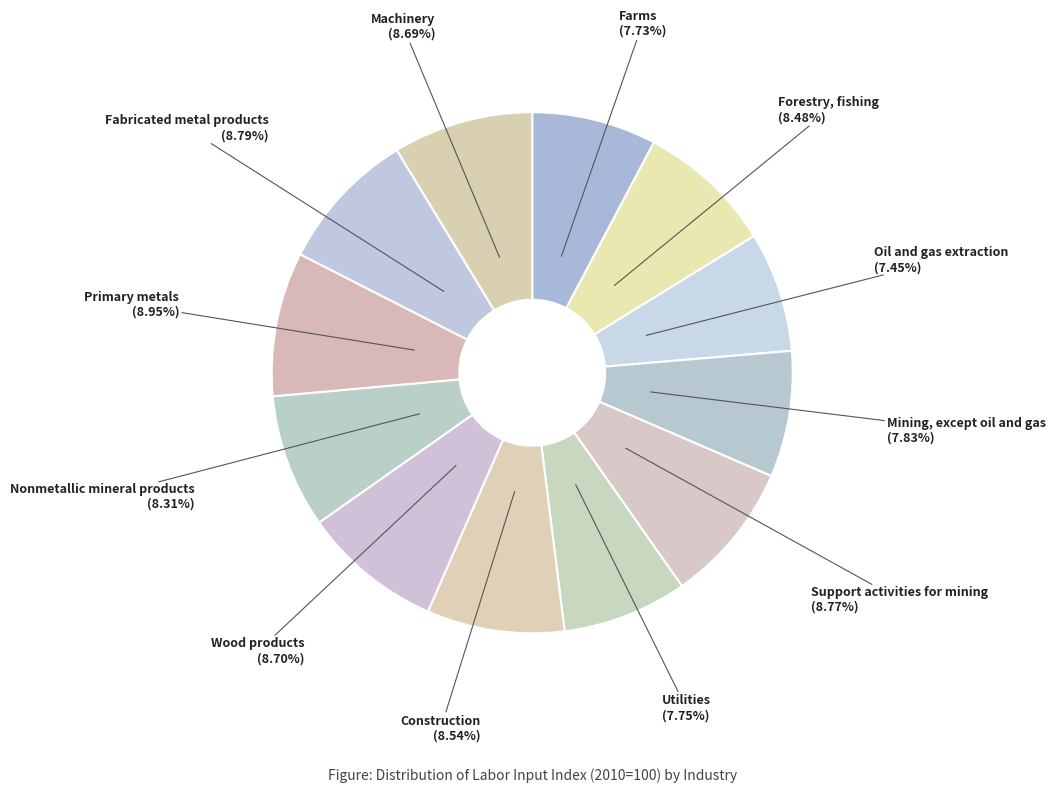

Which slice is the largest?

Primary metals